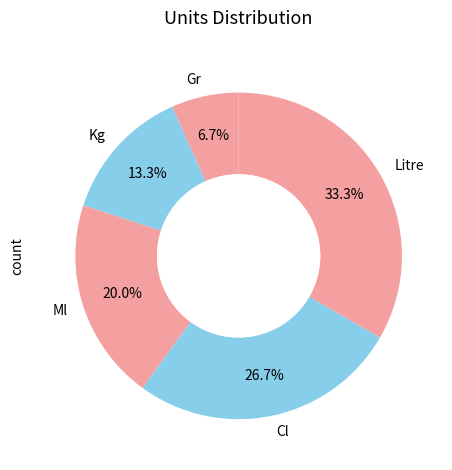

Between Cl and Litre, which is larger?

Litre